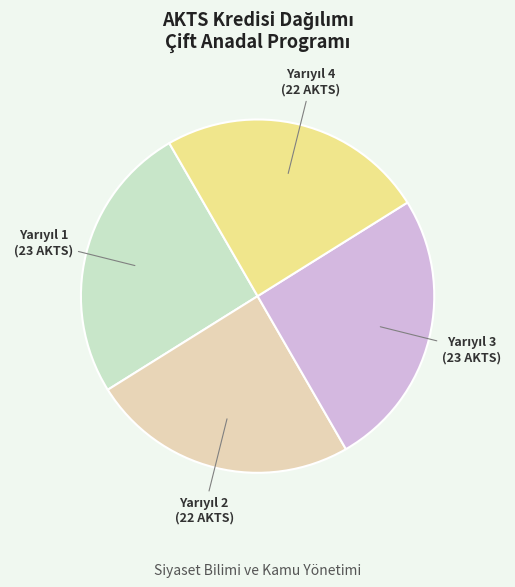

Is there a majority slice in this chart?

No